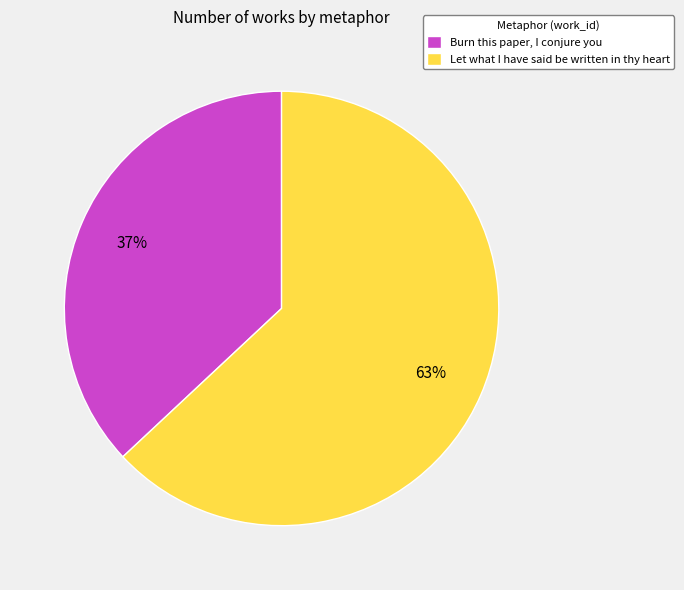

True or false: Burn this paper, I conjure you accounts for 29% of the total.

False